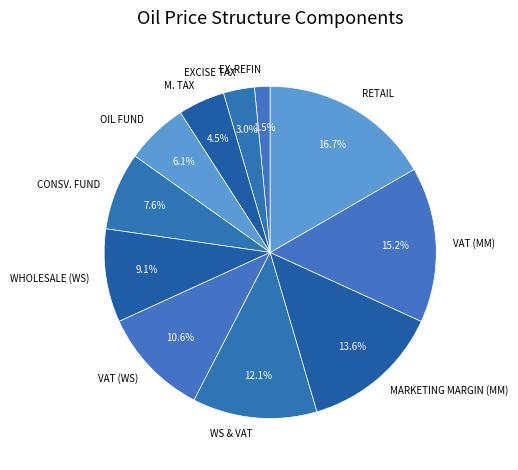

How many segments does this pie chart have?

11